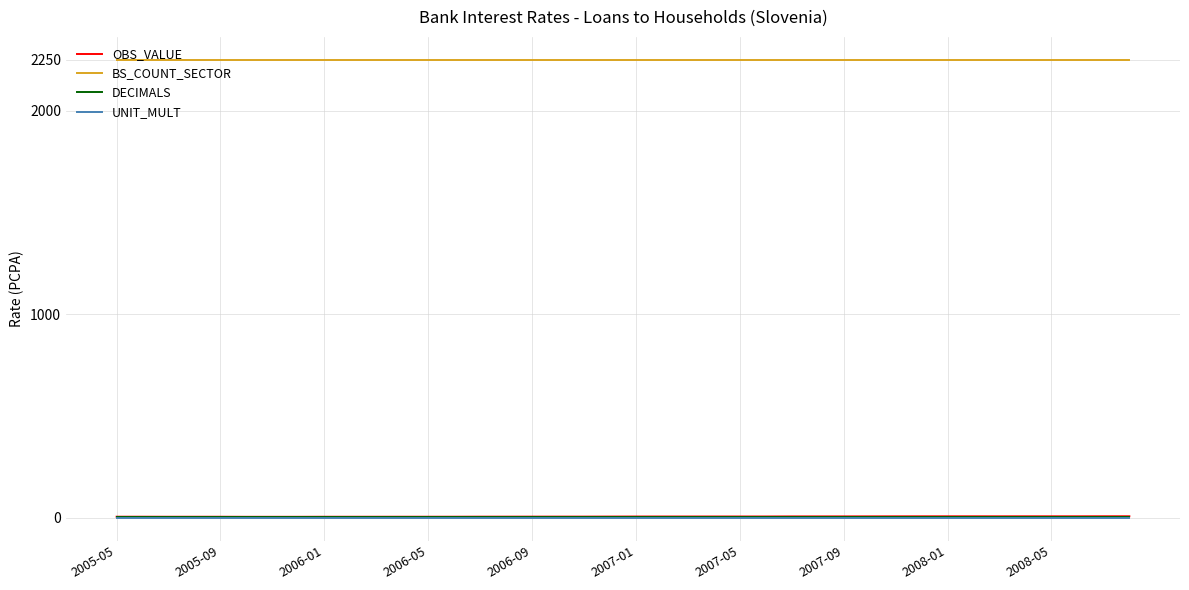

Does the chart display data point markers on the line(s)?

No